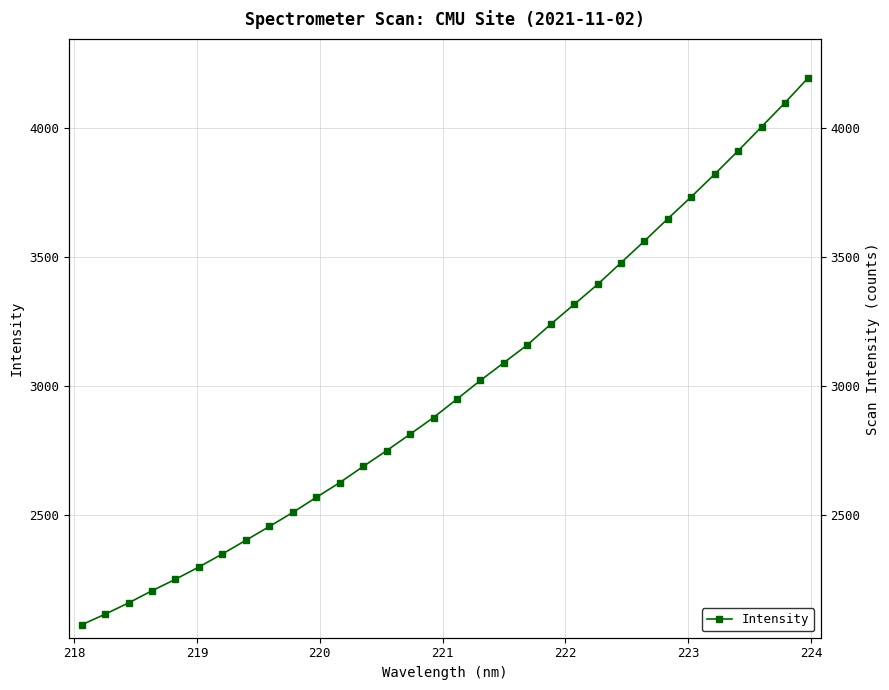

True or false: there are more than 1 points higher than both neighbors.

False